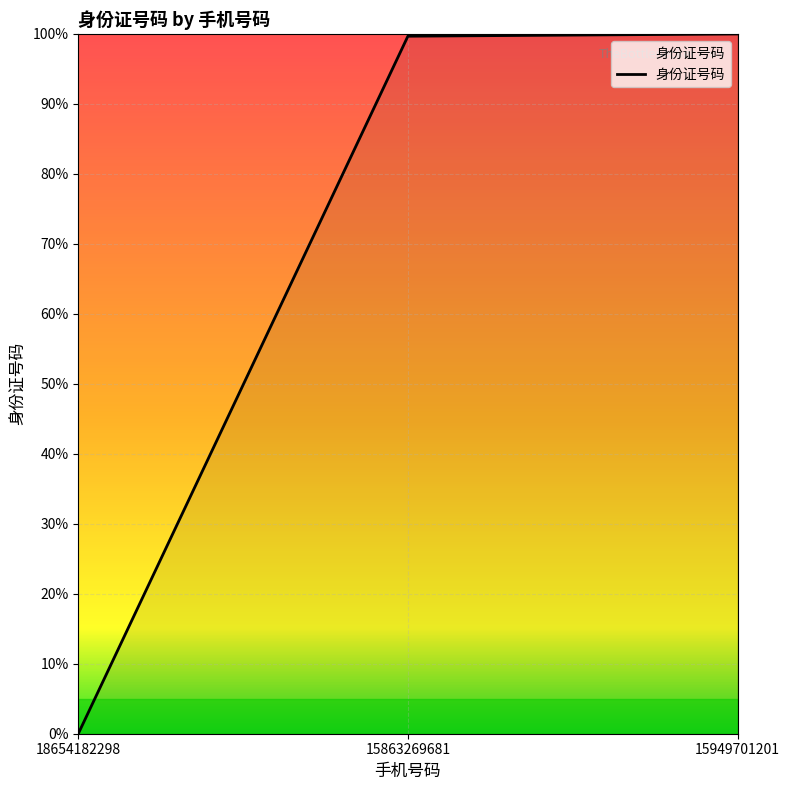

Rank the categories by value from highest to lowest.

15949701201, 15863269681, 18654182298